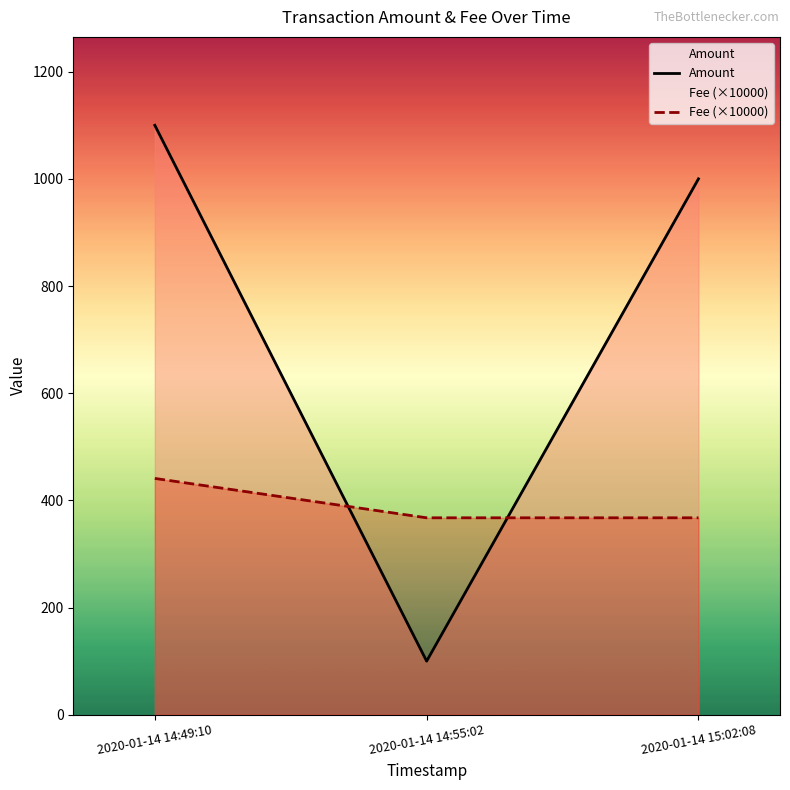

What is the minimum value shown in the chart?

100.0